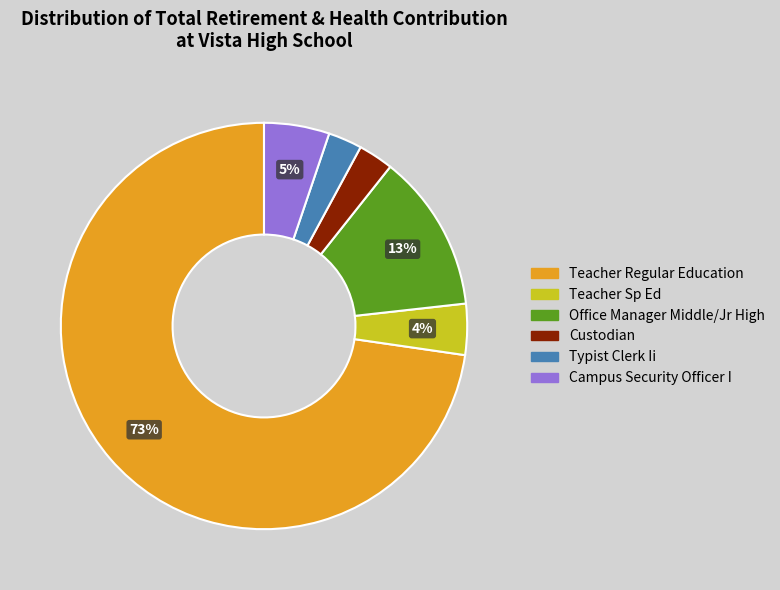

Which has a higher value, Teacher Sp Ed or Teacher Regular Education?

Teacher Regular Education